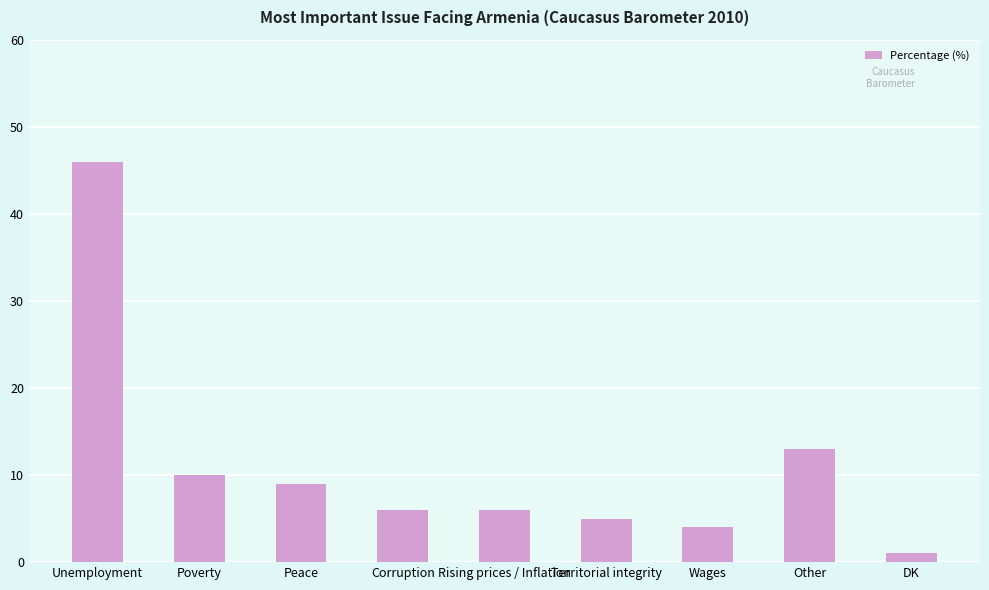

Reading left to right, transcribe all the data shown in this chart.

Unemployment=46	Poverty=10	Peace=9	Corruption=6	Rising prices / Inflation=6	Territorial integrity=5	Wages=4	Other=13	DK=1